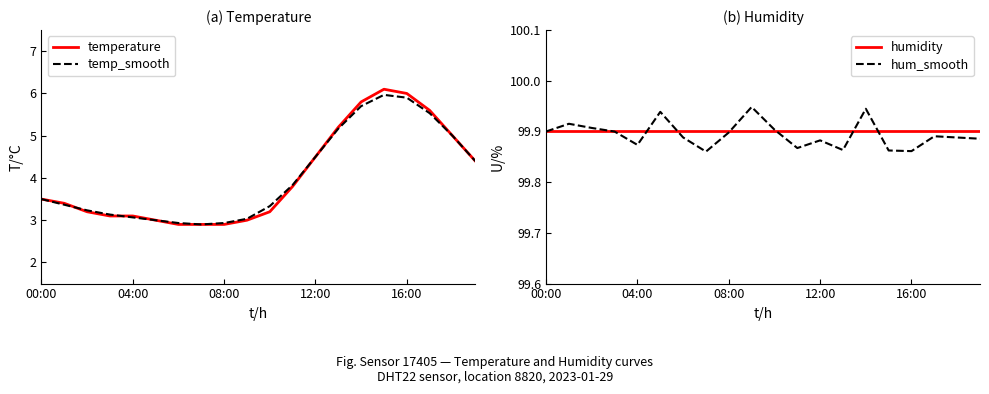

True or false: hum_smooth and temperature cross at least once.

False